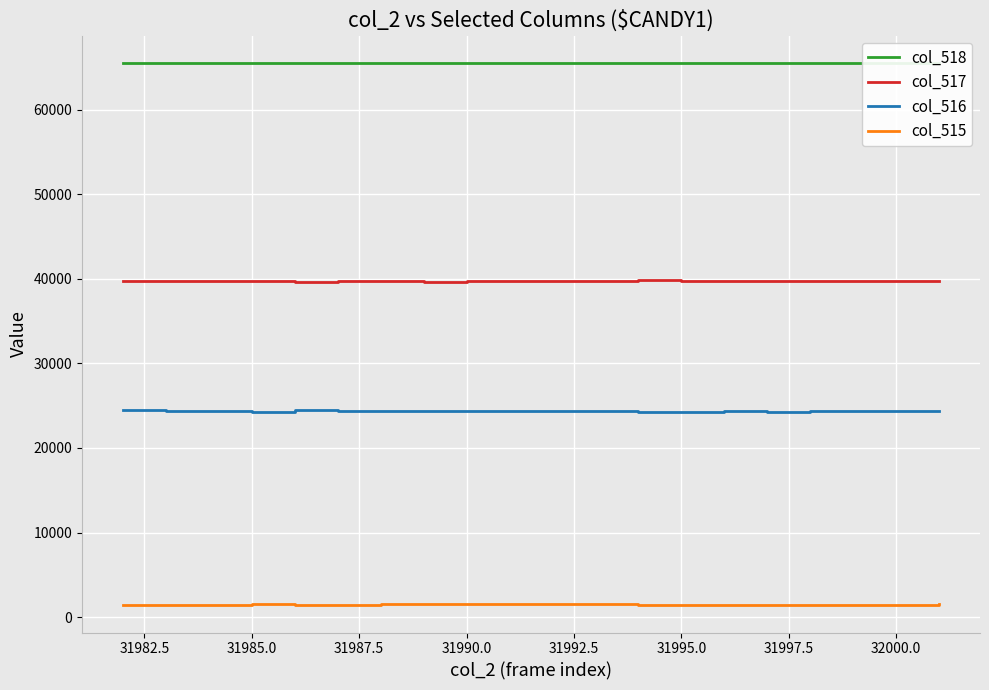

What are all the series names shown in the legend?

col_518, col_517, col_516, col_515